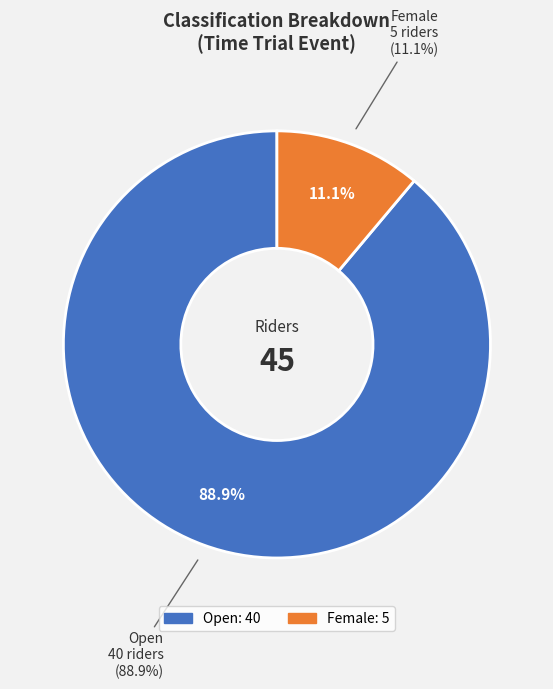

To the nearest percent, what is the average slice percentage?

50%